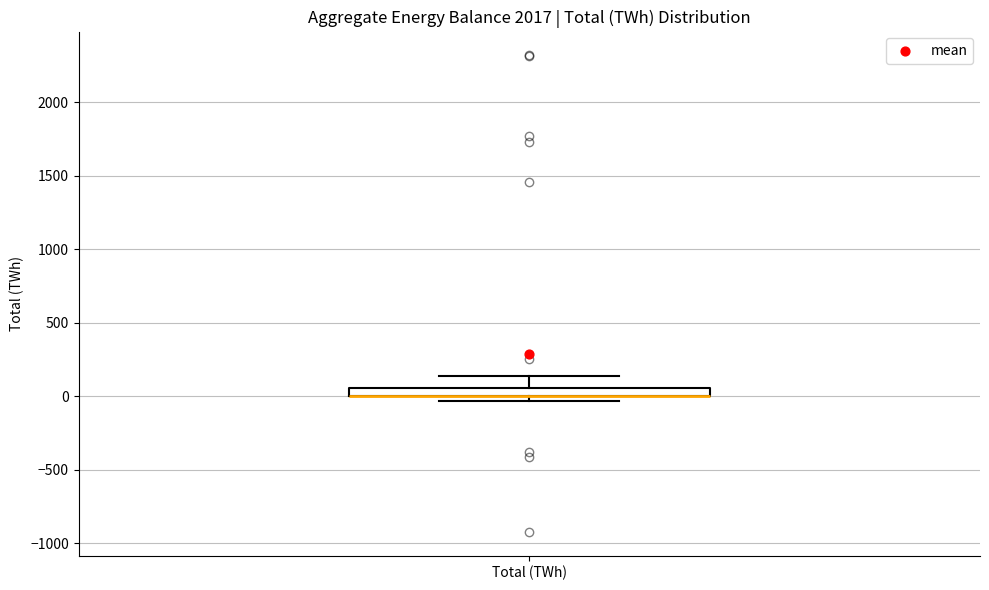

Where does the upper whisker of the box for Total (TWh) end on the y-axis? The values are not printed on the chart, so give them approximately, as read against the axis.

150